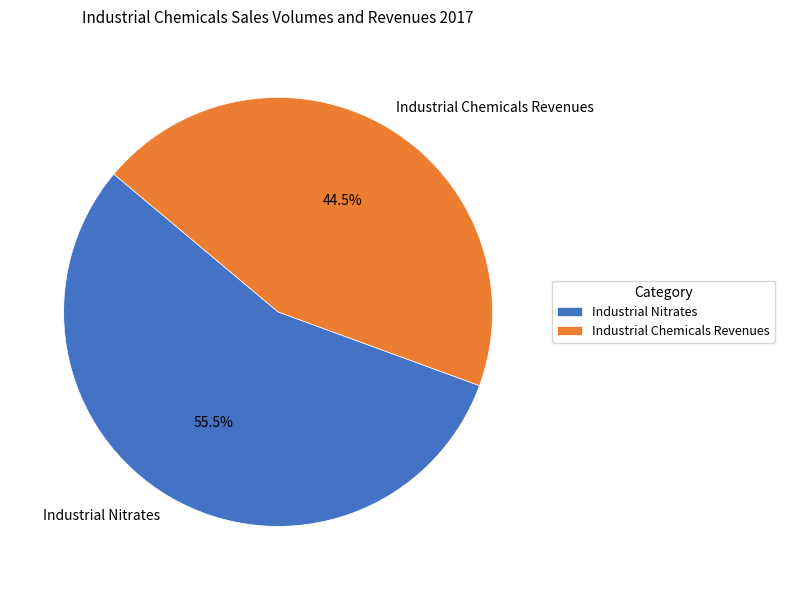

Count the number of slices in the pie.

2